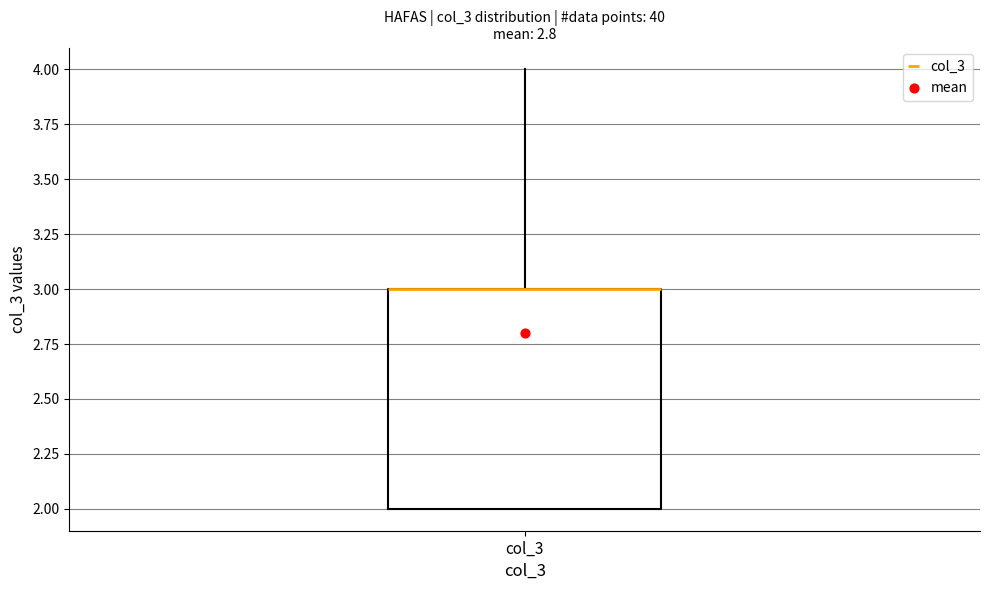

Where does the upper whisker of the box for col_3 end on the y-axis? The values are not printed on the chart, so give them approximately, as read against the axis.

4